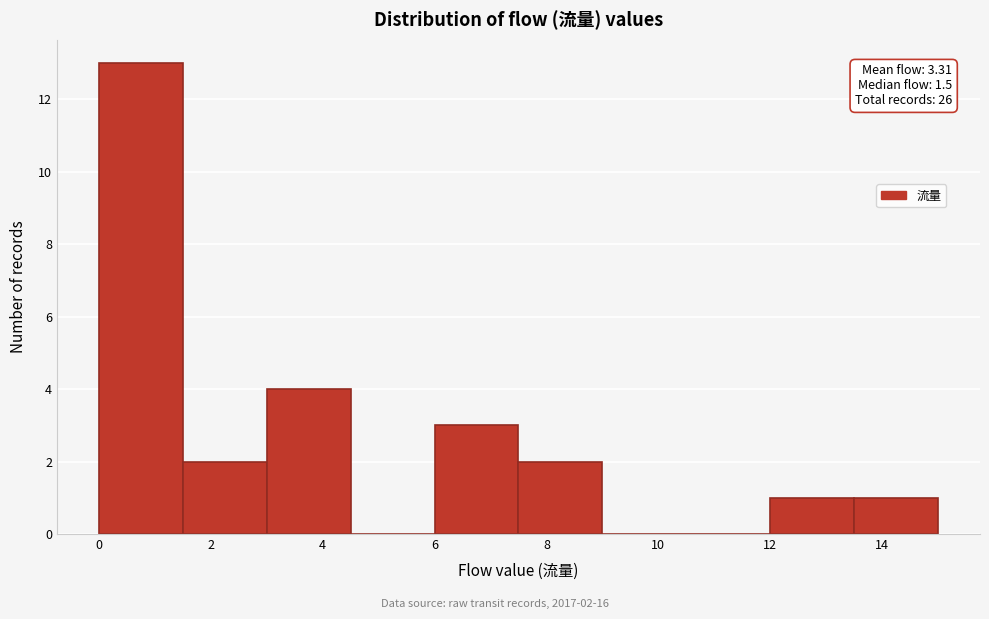

Over which range of the x-axis is the bar tallest?

0.0 to 1.5